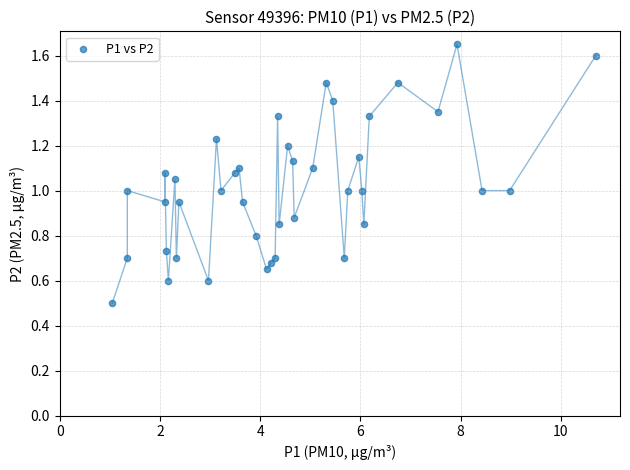

Count the number of points in this scatter plot.

40